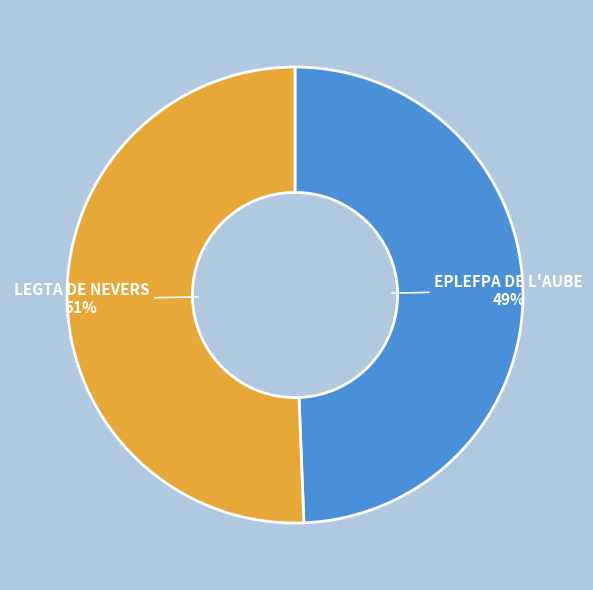

How many slices are in this pie chart?

2